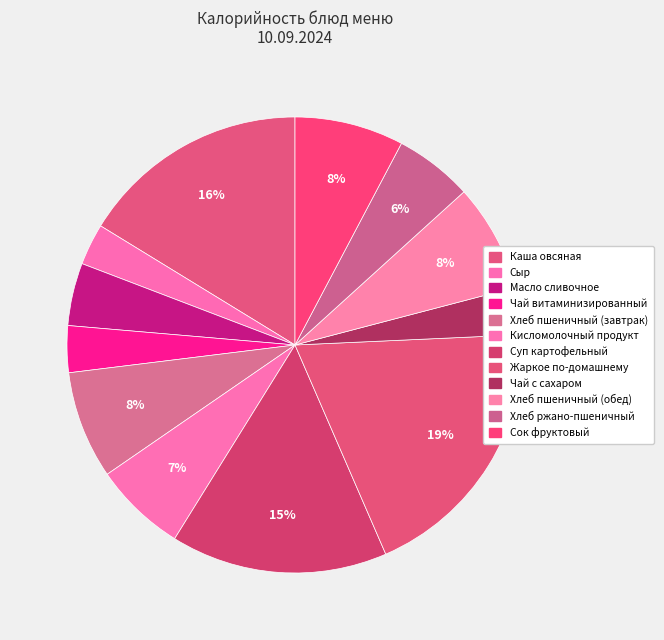

Combined, do Хлеб пшеничный (завтрак) and Каша овсяная account for over 50%?

No